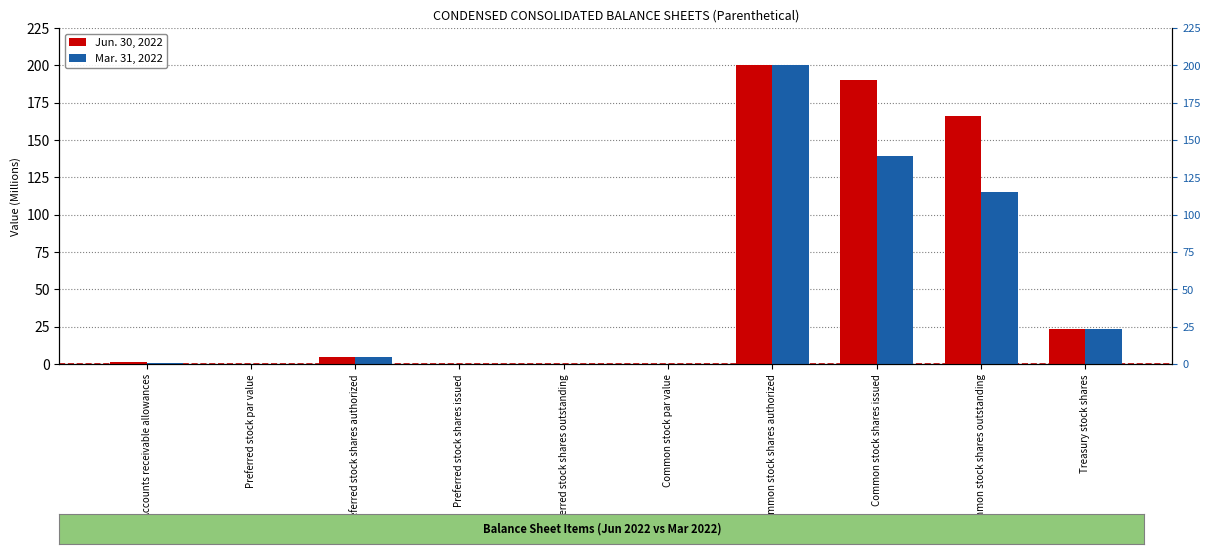

What is the sum of all Mar. 31, 2022 values?

483.5